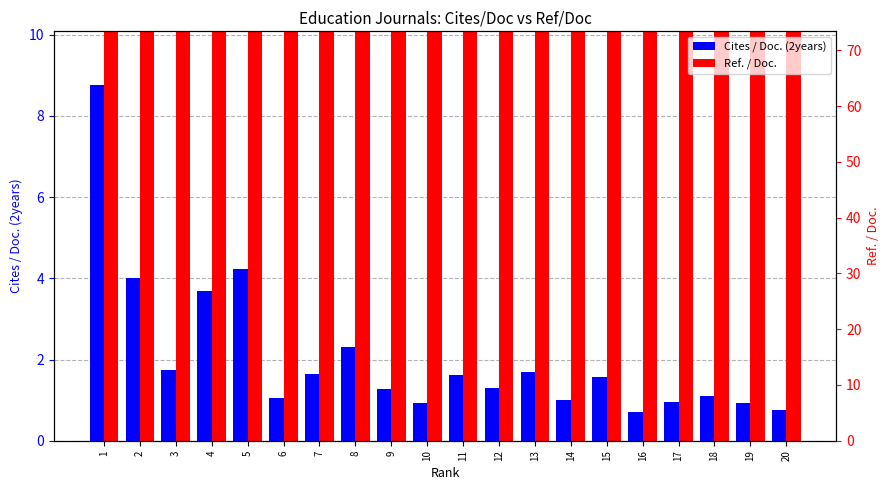

Which label corresponds to the largest value in the chart?

1